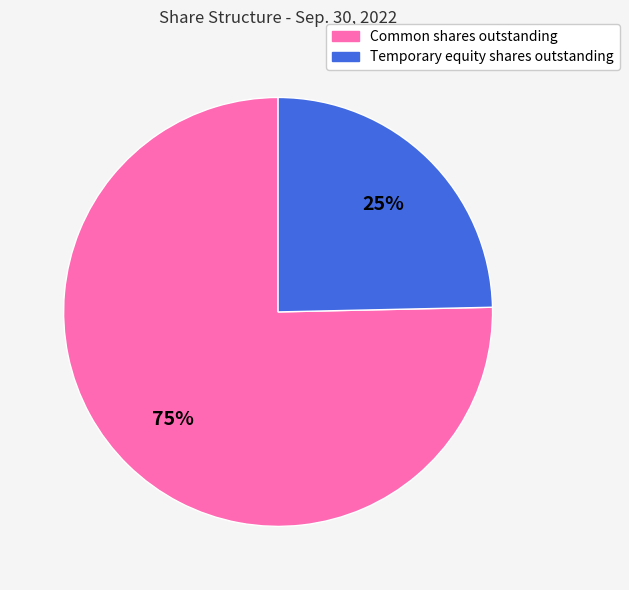

Count the number of slices in the pie.

2